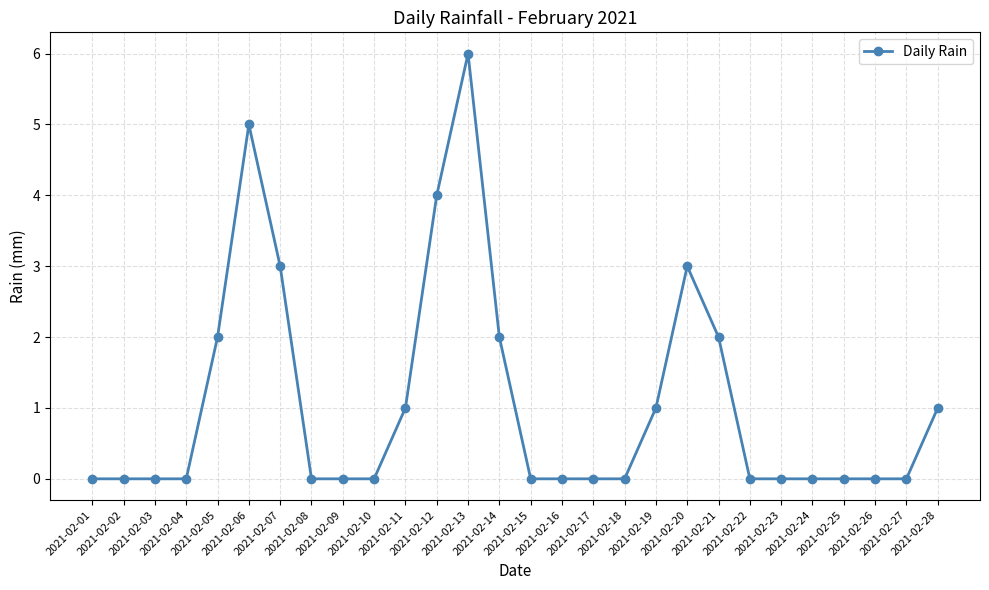

How many lines are shown in the chart?

1